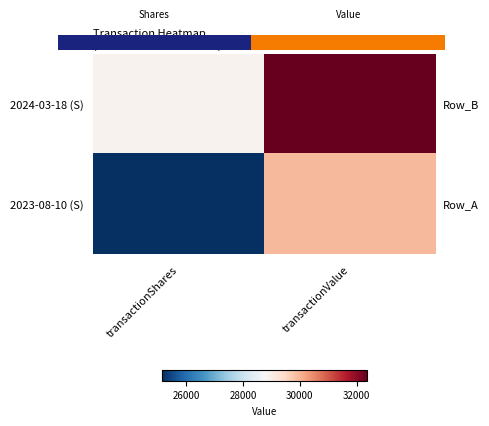

What is the smallest value displayed?

25160